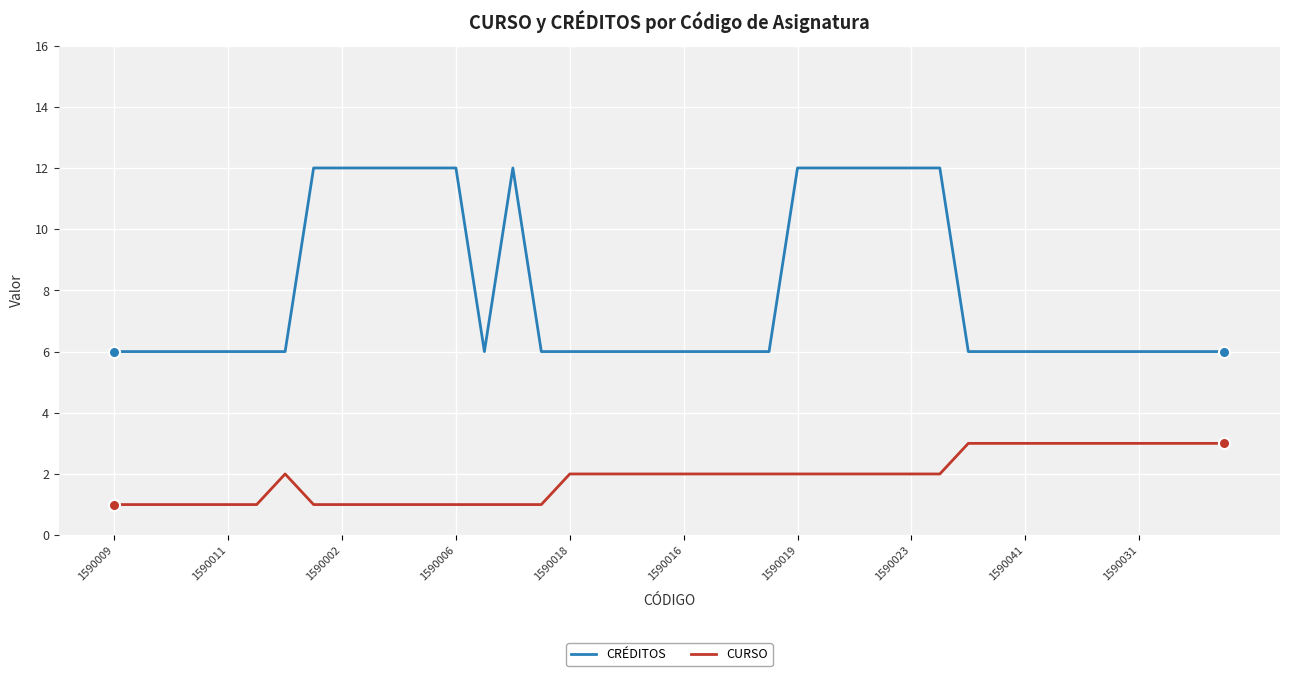

What is the sum of all CURSO values?

75